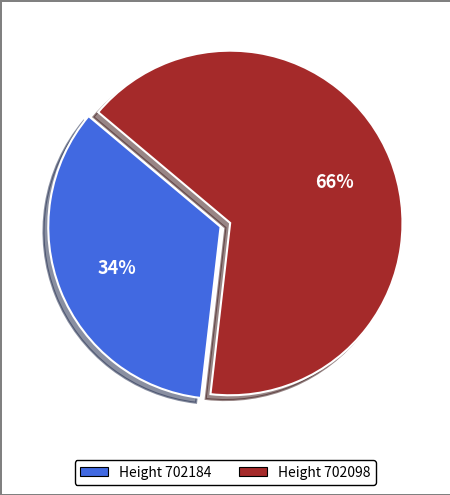

Count the number of slices in the pie.

2